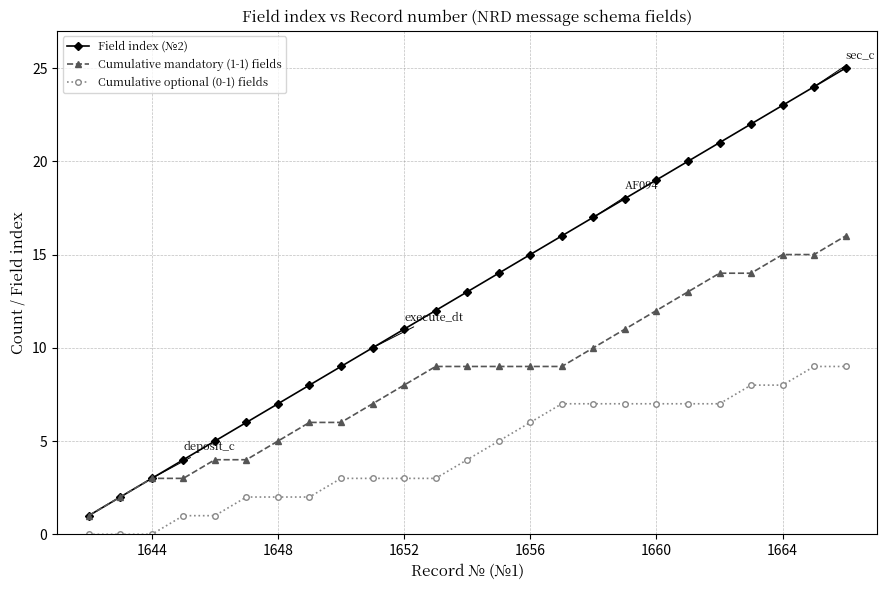

True or false: Cumulative optional (0-1) fields and Field index (№2) intersect in this chart.

False